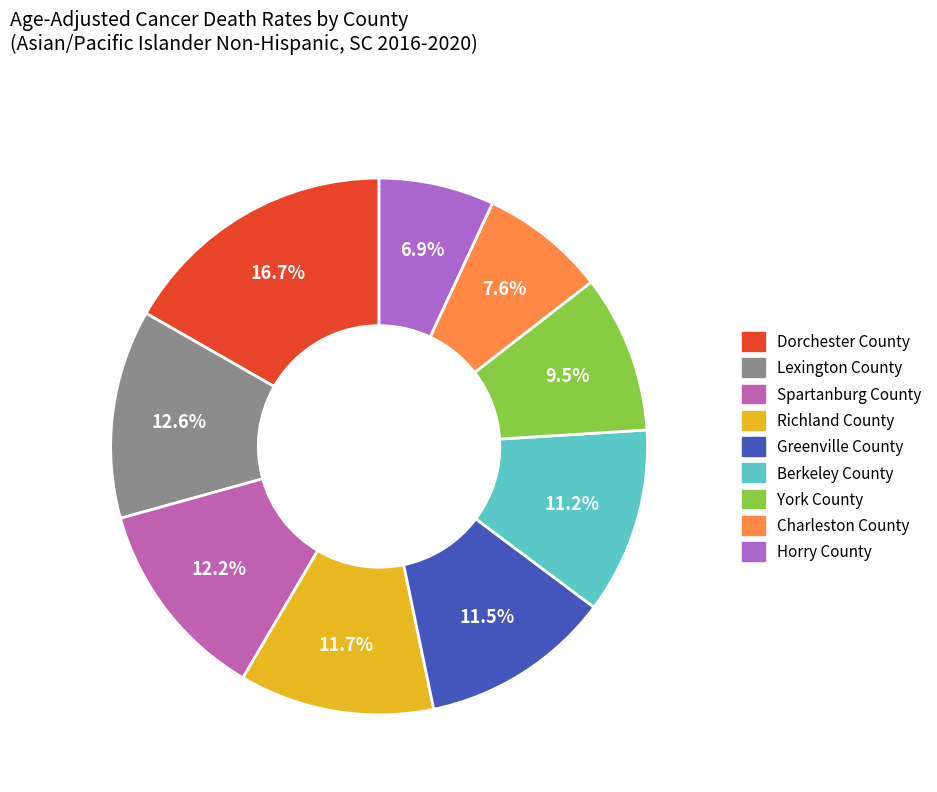

Does Horry County account for over 50% of the chart?

No